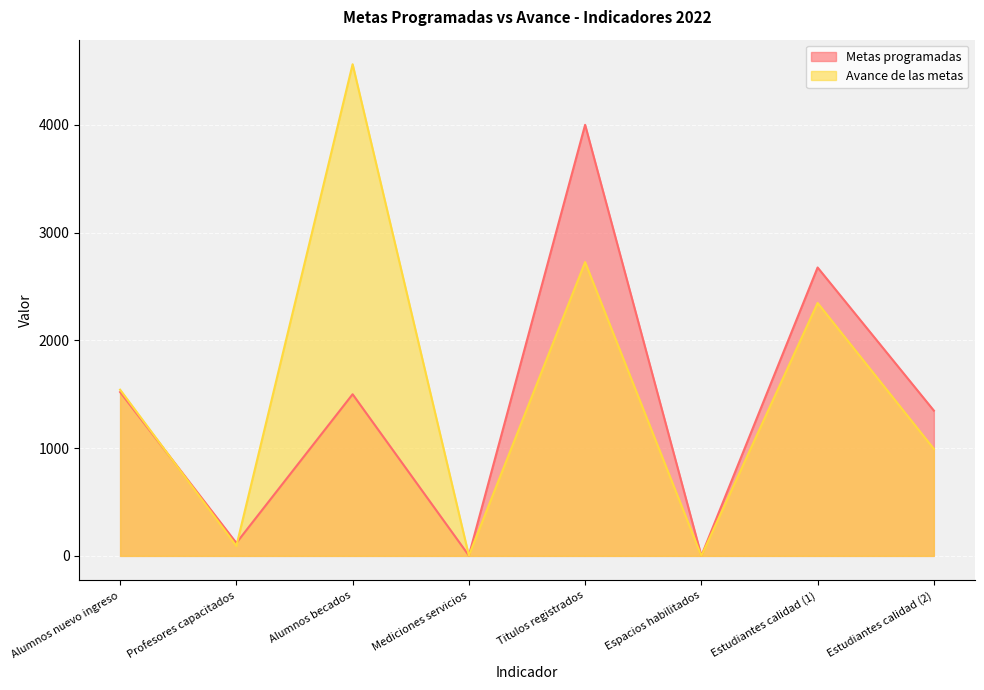

Reading left to right, what are all the values shown in this chart?

Metas programadas: Alumnos nuevo ingreso=1520	Profesores capacitados=120	Alumnos becados=1500	Mediciones servicios=3	Titulos registrados=4000	Espacios habilitados=1	Estudiantes calidad (1)=2676	Estudiantes calidad (2)=1348
Avance de las metas: Alumnos nuevo ingreso=1542	Profesores capacitados=92	Alumnos becados=4562	Mediciones servicios=3	Titulos registrados=2726	Espacios habilitados=0	Estudiantes calidad (1)=2347	Estudiantes calidad (2)=993